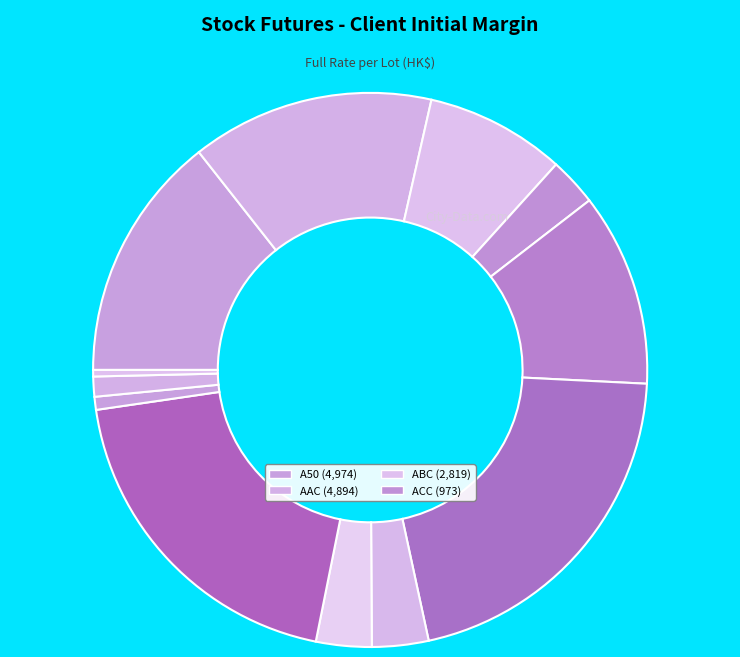

How many slices are in this pie chart?

12